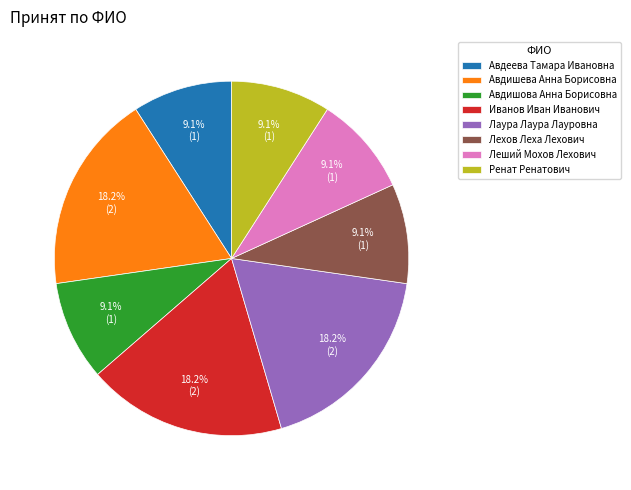

Approximately how many times larger is the value at Авдишова Анна Борисовна compared to Иванов Иван Иванович?

0.5